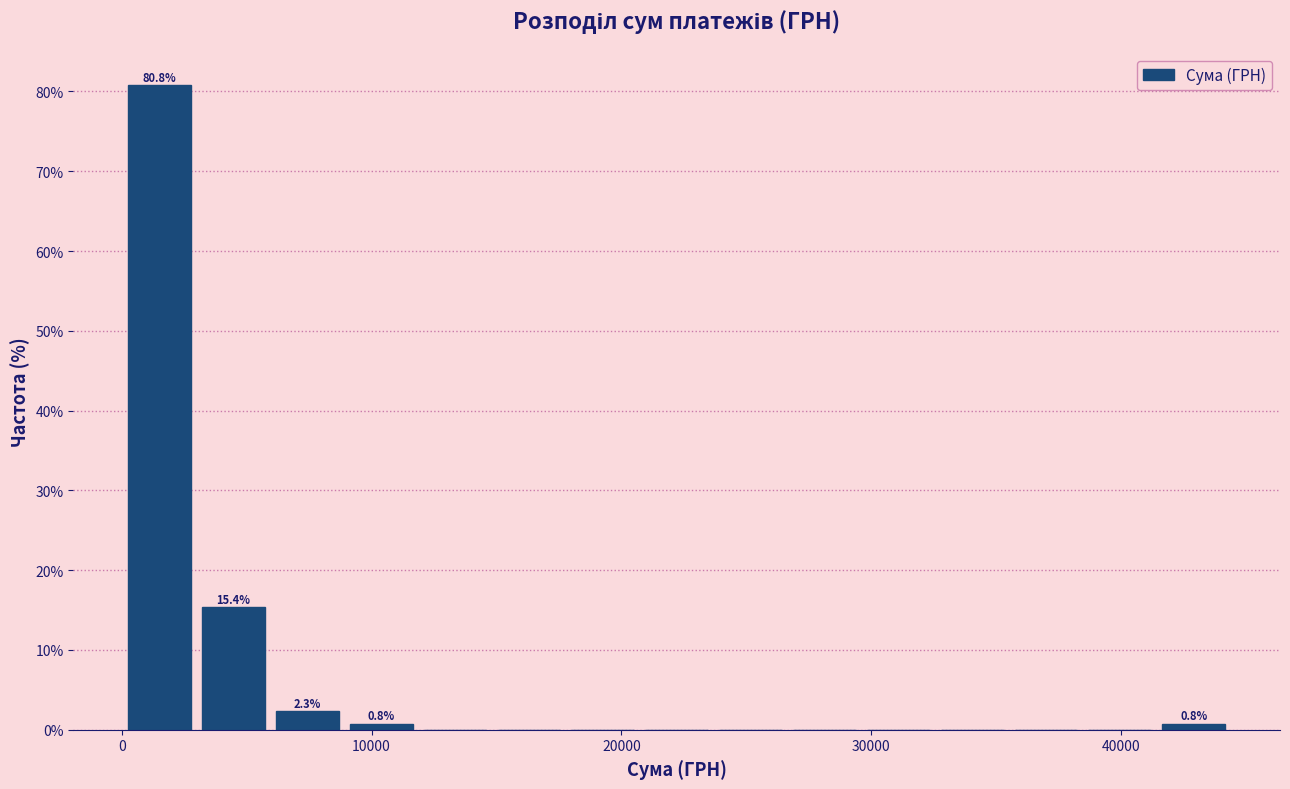

Around what value on the x-axis is the tallest bar? Give the approximate position of its centre, as read against the axis.

2000